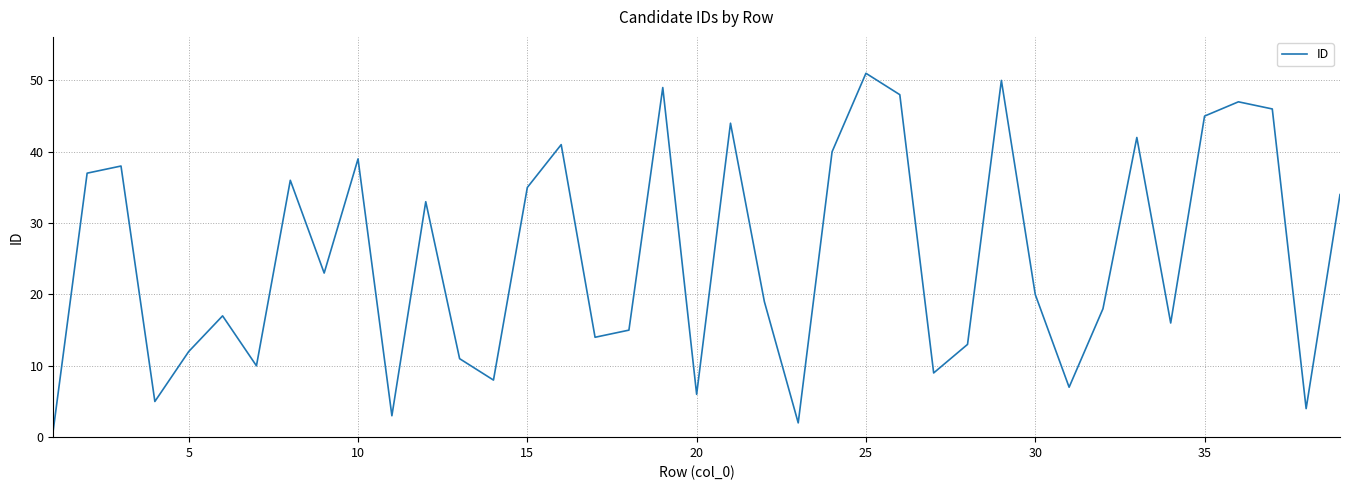

What is the difference between the maximum and minimum values?

50